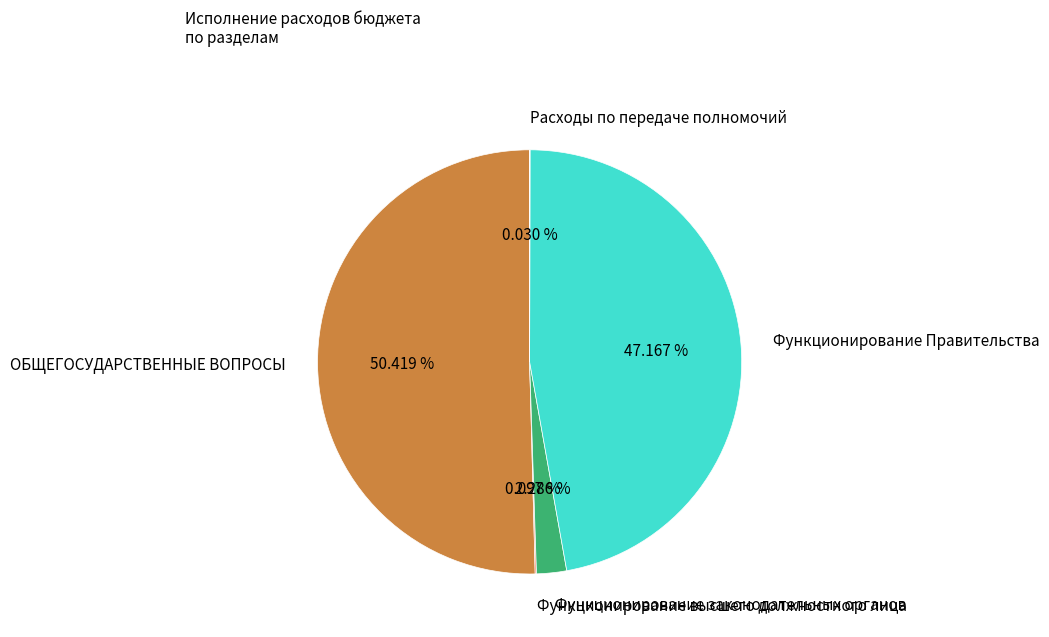

What is the majority slice?

ОБЩЕГОСУДАРСТВЕННЫЕ ВОПРОСЫ